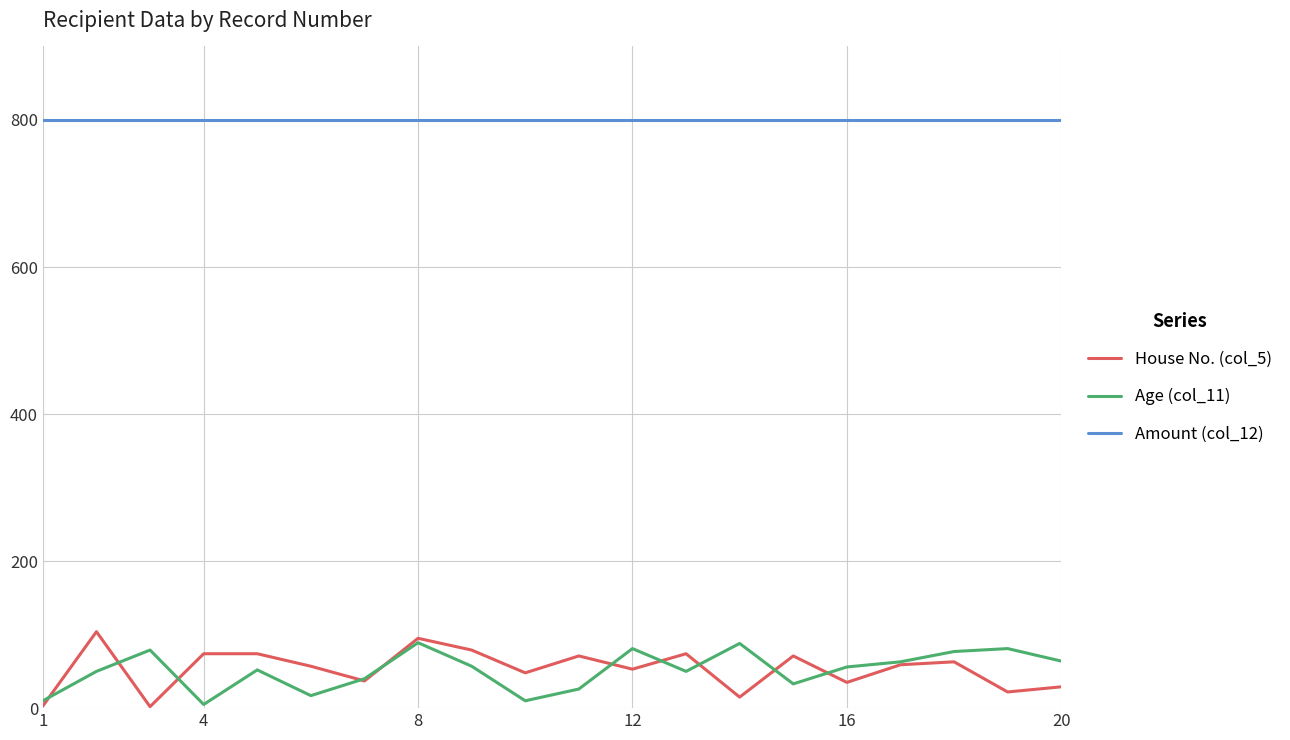

In House No. (col_5), how many points are lower than both neighbors (excluding endpoints)?

7